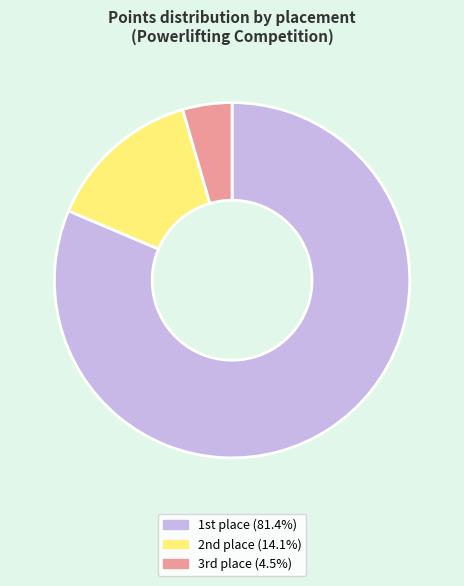

Does any single category account for the majority?

Yes